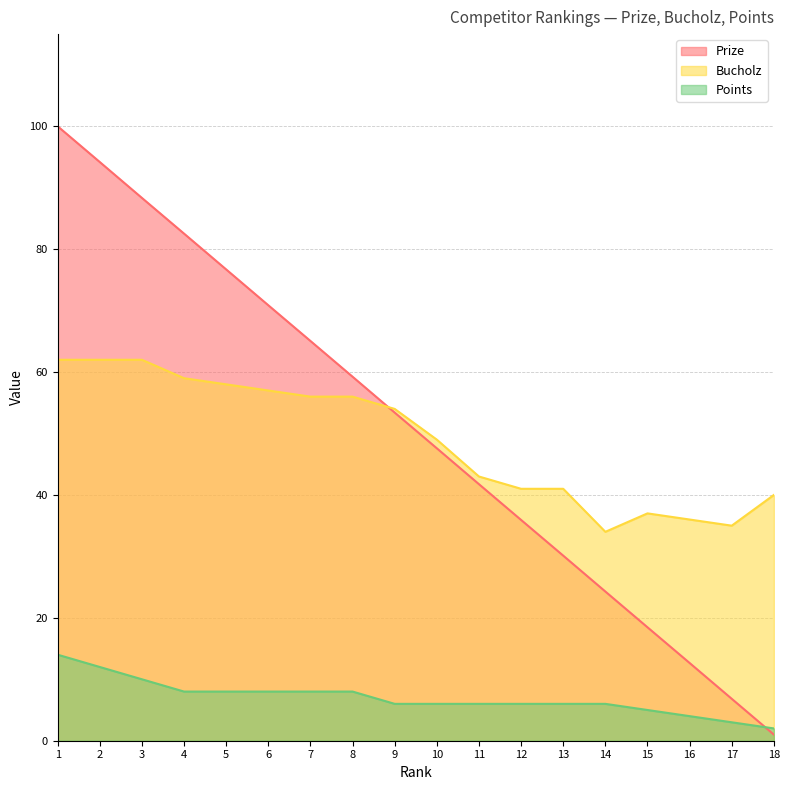

What is the value of the Prize point at the 15th from the left?

18.5